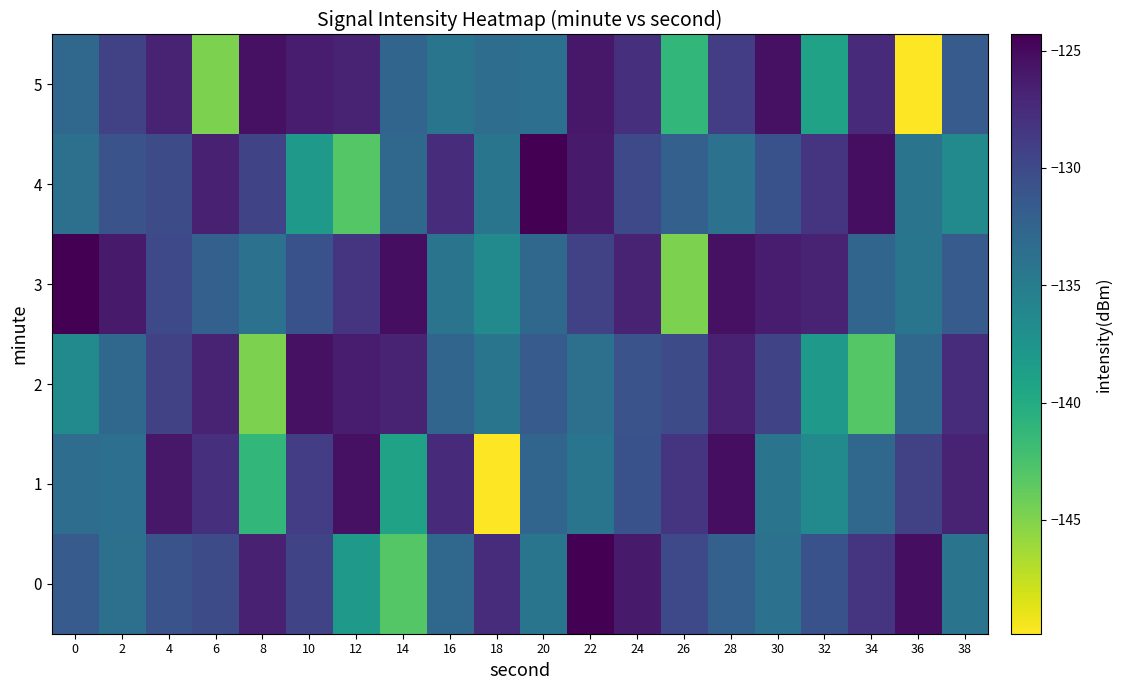

Between 22 and 26, which series saw the biggest shift?

3